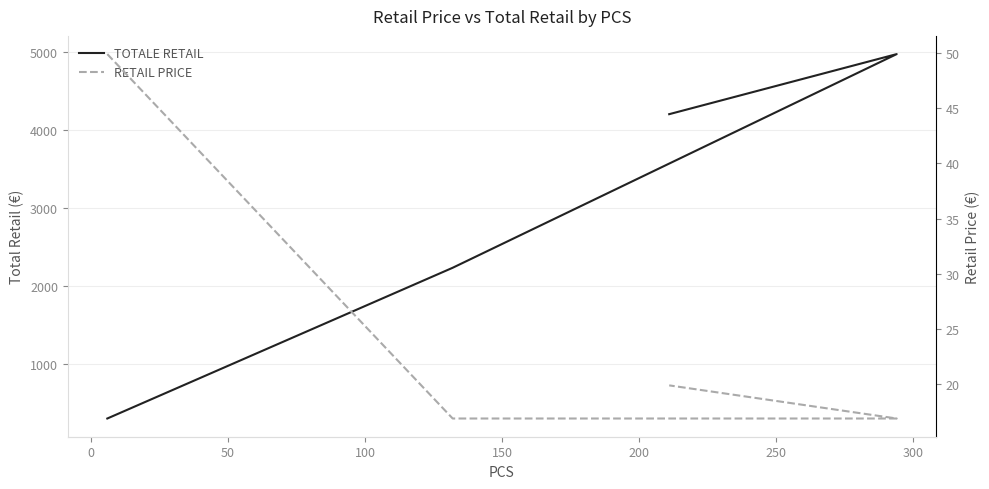

Does the chart display data point markers on the line(s)?

No